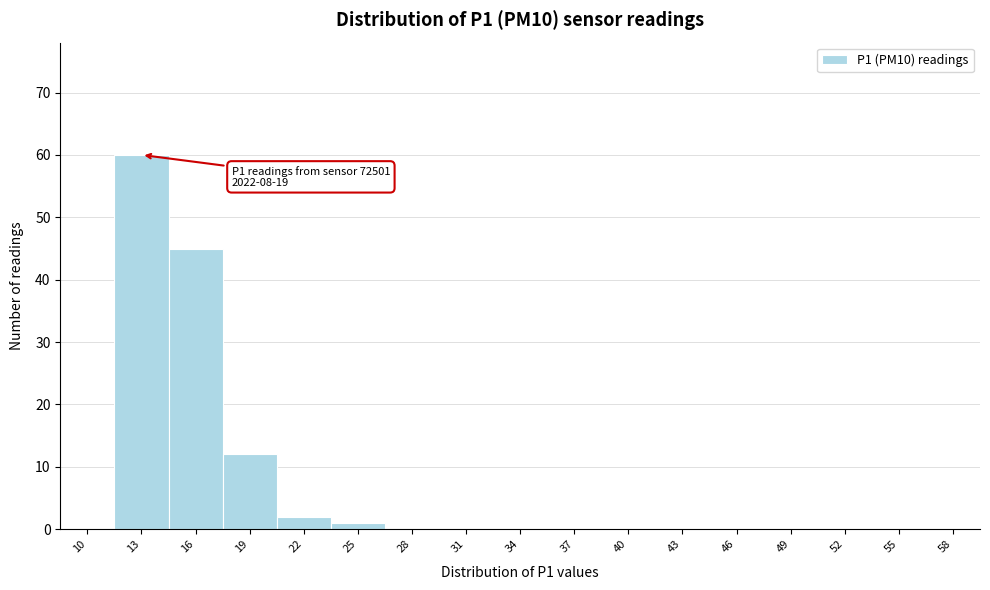

Reading left to right, extract all data points from this chart.

10=0	13=60	16=45	19=12	22=2	25=1	28=0	31=0	34=0	37=0	40=0	43=0	46=0	49=0	52=0	55=0	58=0